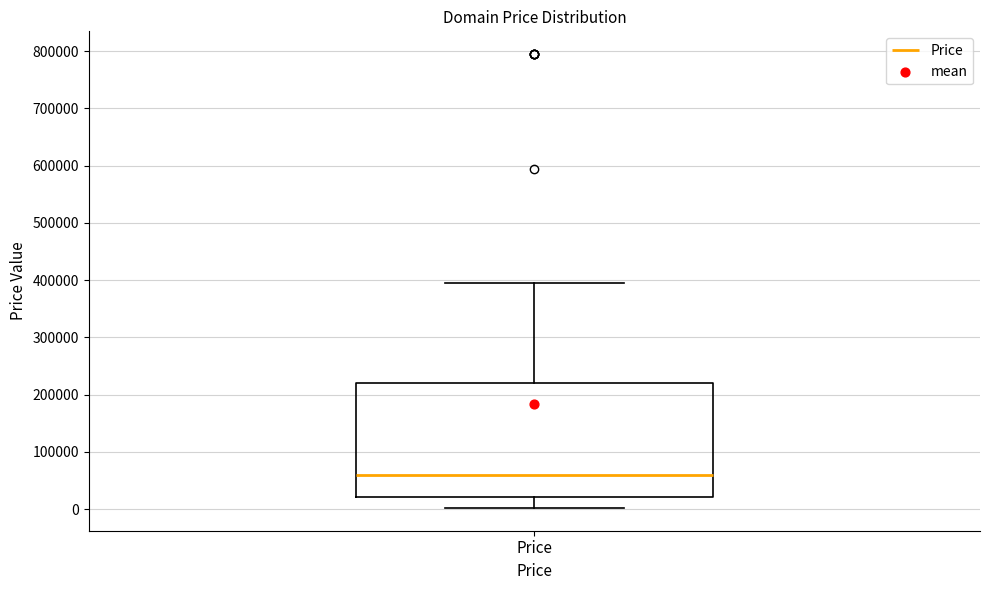

Read this box plot against the y-axis: the position of the median line, the range covered by the box, and the ends of both whiskers. The values are not printed on the chart, so give them approximately, as read against the axis.

median 60000, box 20000 to 220000, whiskers 0 to 390000